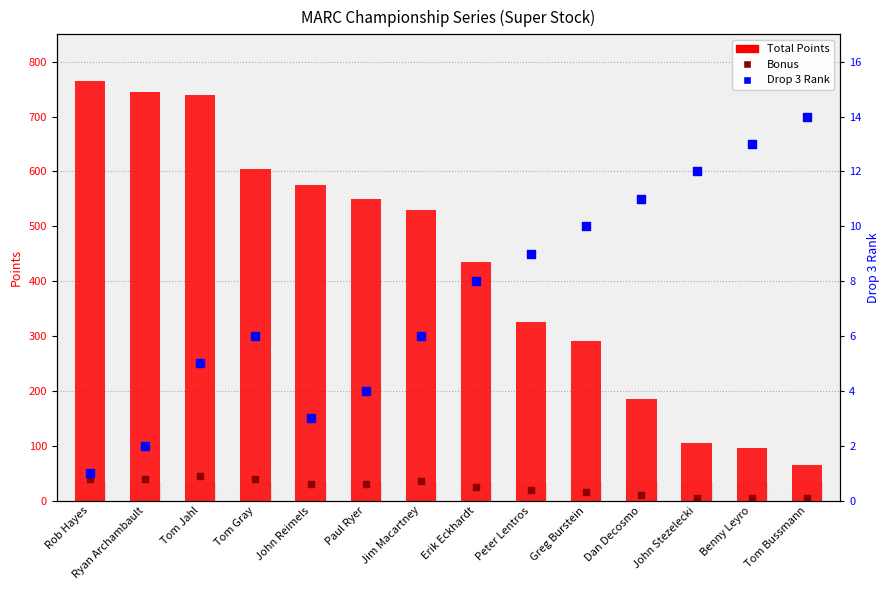

Is the value of Total Points at John Reimels greater than the value of Bonus at John Stezelecki?

Yes